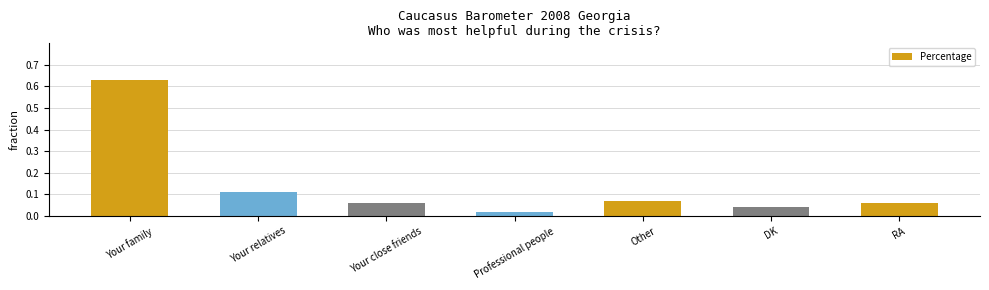

What position from the left is Your close friends?

3